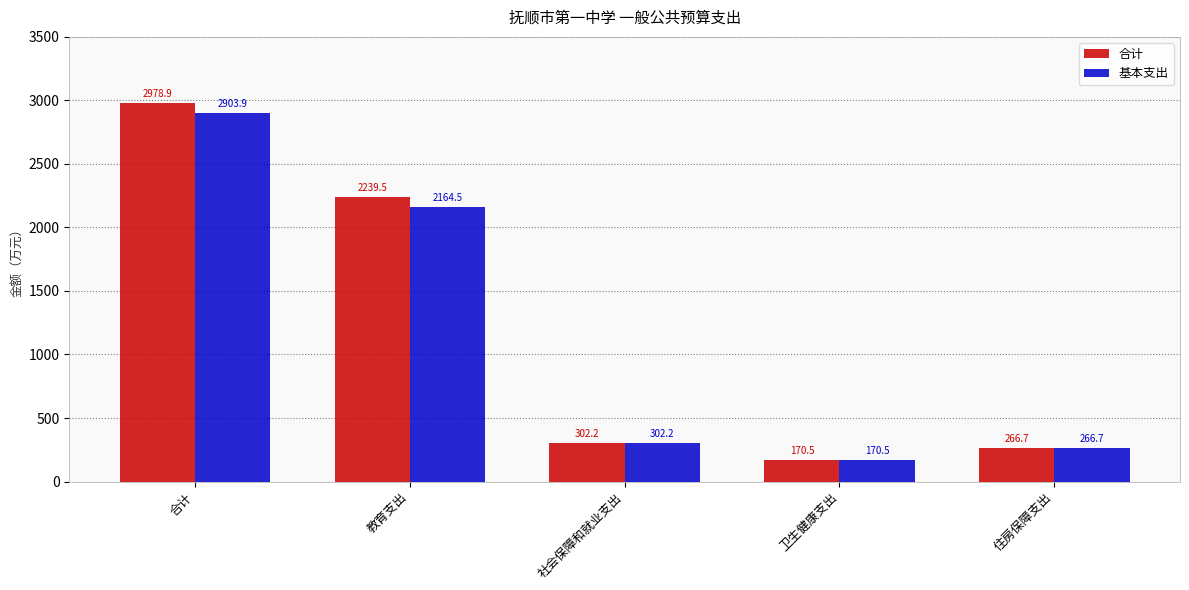

List the labels in order of 合计 value, smallest first.

卫生健康支出, 住房保障支出, 社会保障和就业支出, 教育支出, 合计